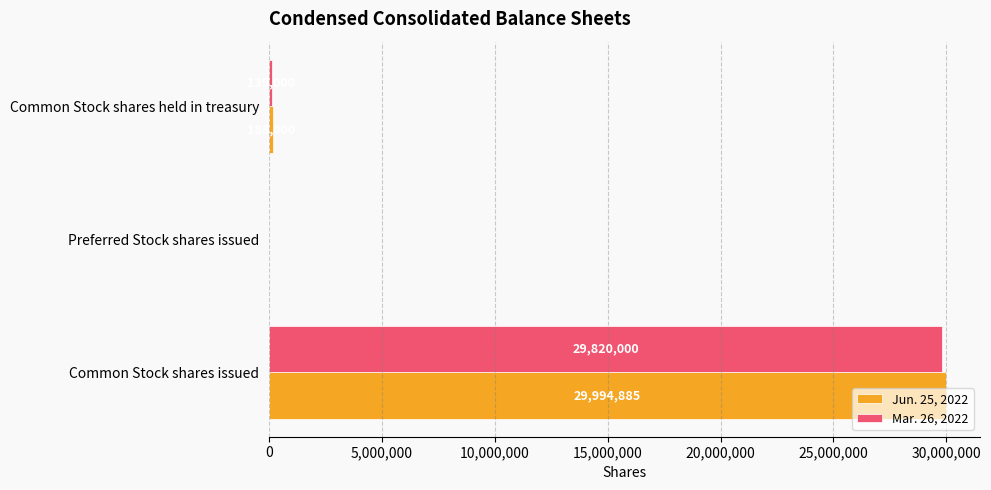

What is the maximum value for Jun. 25, 2022?

29994885